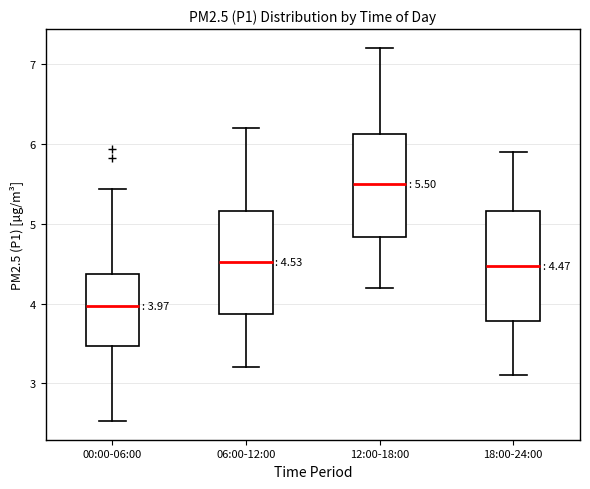

Which box's median line is the lowest?

00:00-06:00